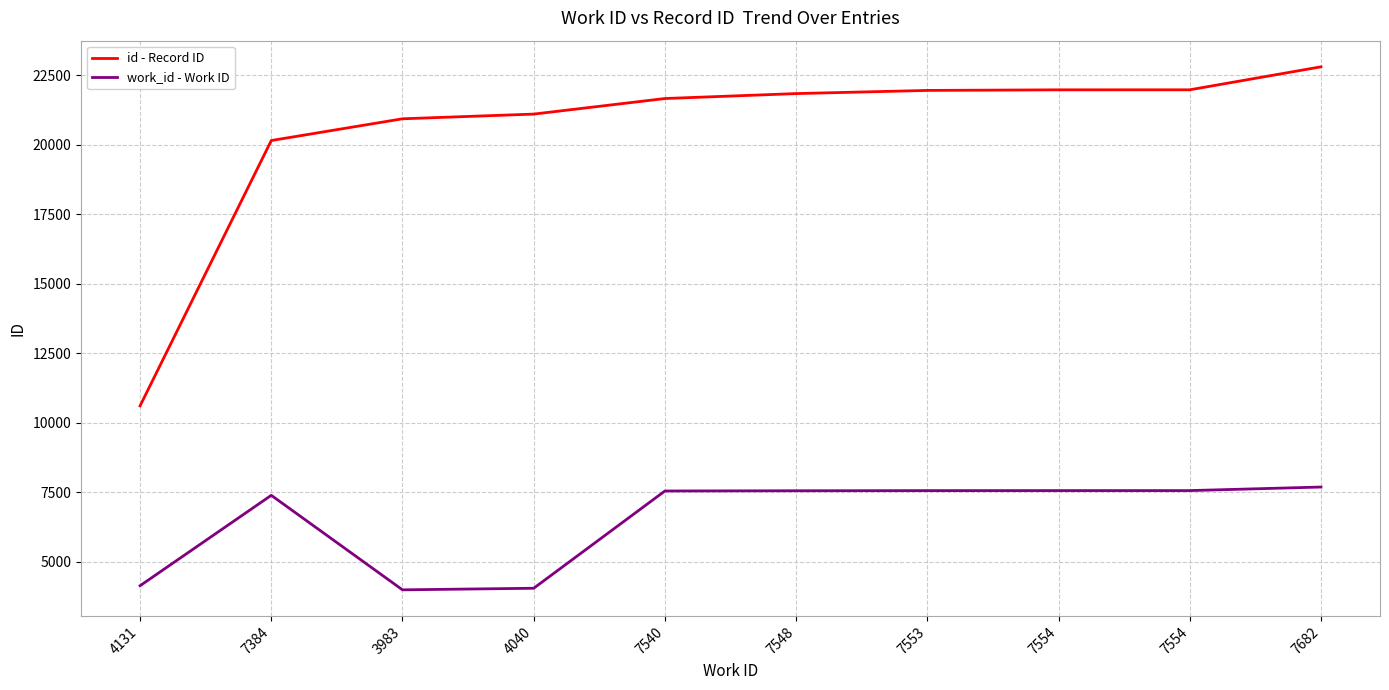

Reading left to right, list all the values displayed in this chart.

id - Record ID: 10602	20149	20931	21100	21660	21838	21952	21973	21974	22801
work_id - Work ID: 4131	7384	3983	4040	7540	7548	7553	7554	7554	7682